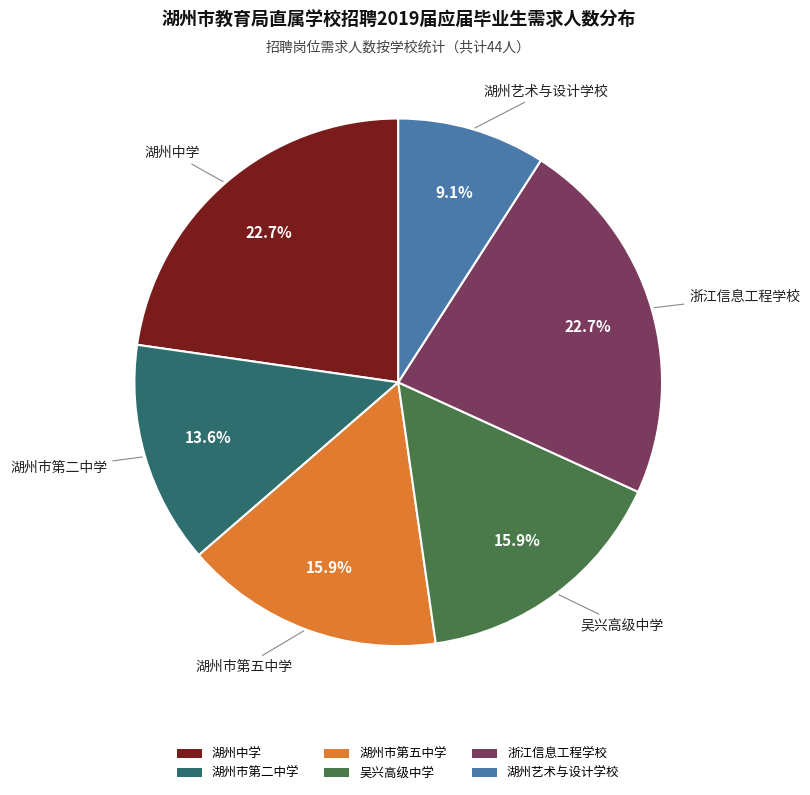

To the nearest percent, what is the difference between the largest and smallest slice percentages?

14%